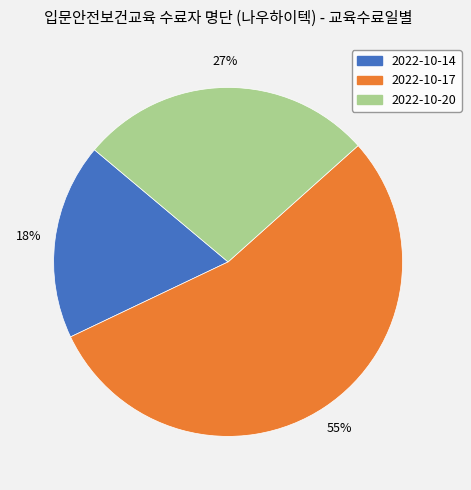

To the nearest percent, what portion does 2022-10-20 represent?

27%